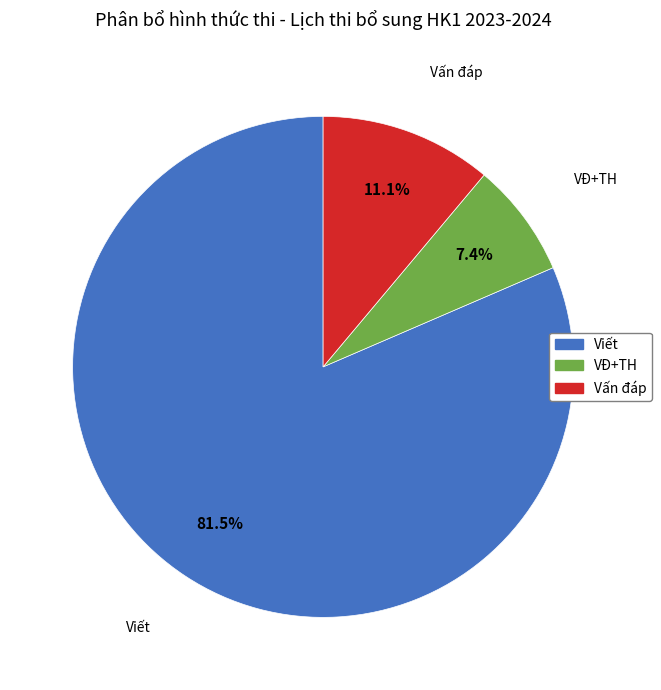

Approximately how many times larger is the value at VĐ+TH compared to Vấn đáp?

0.7